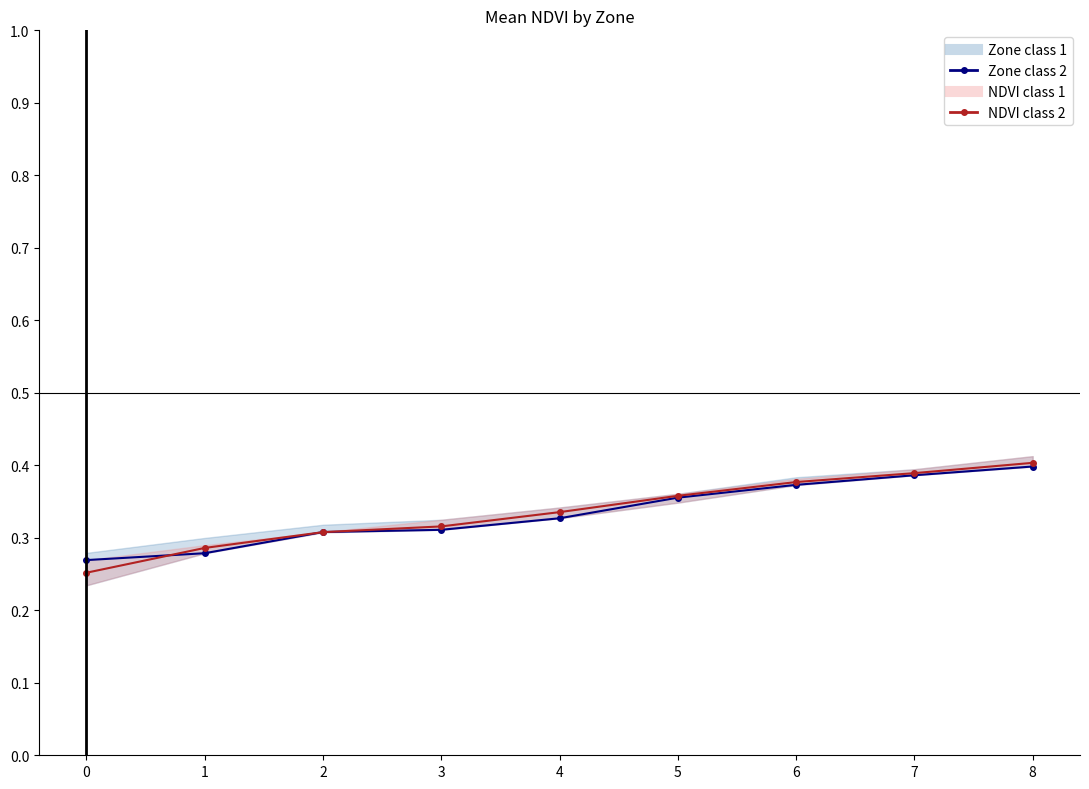

Rank the series by their average value, from highest to lowest.

NDVI class 2, Zone class 2